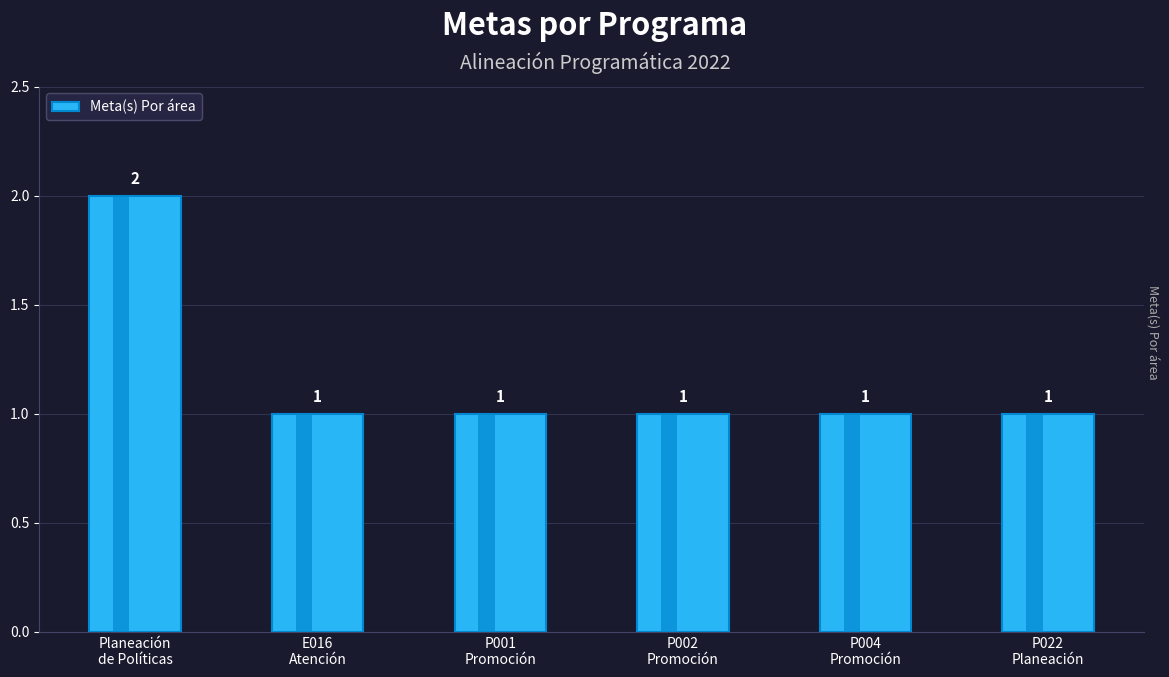

Reading left to right, transcribe all the data shown in this chart.

2	1	1	1	1	1